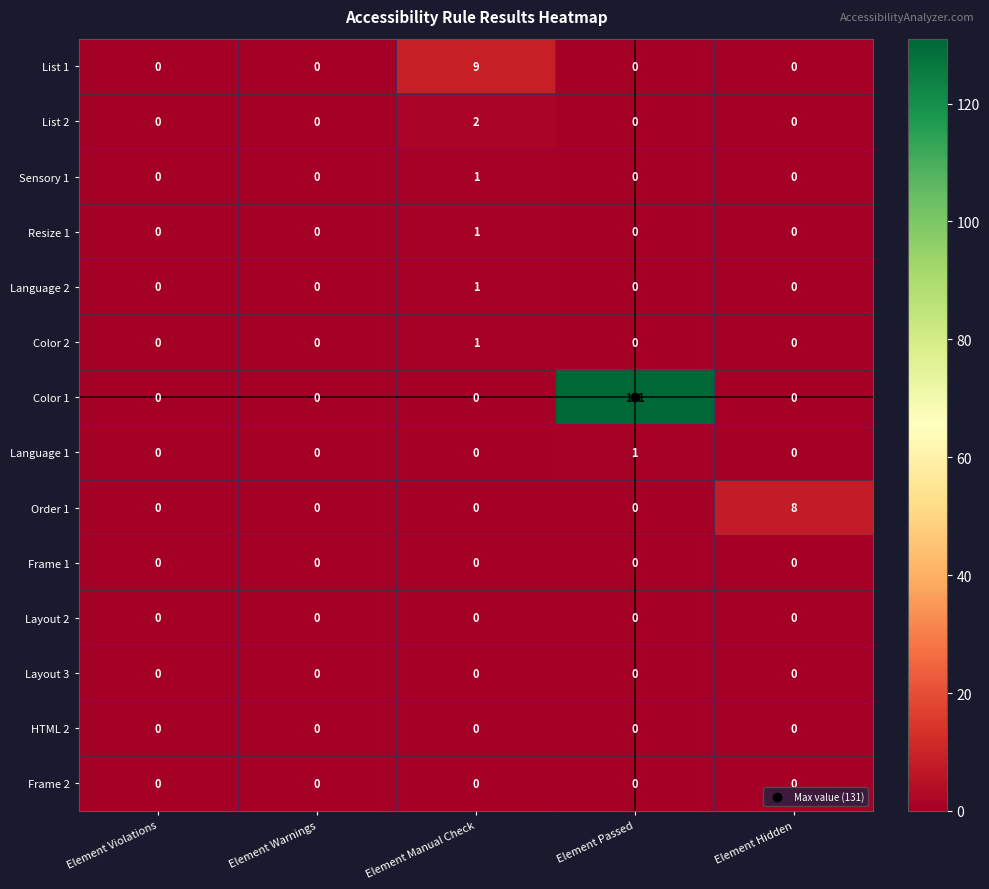

Which series has the largest range (max minus min)?

Color 1